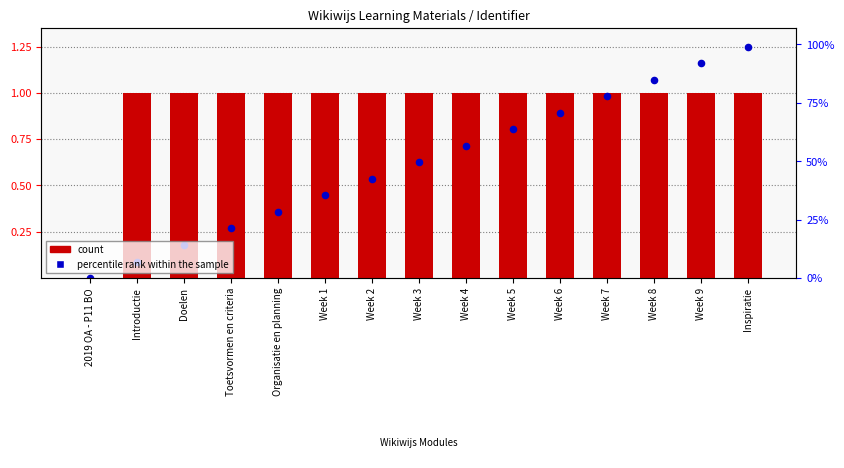

Which series has the largest Y range (max minus min)?

percentile rank within the sample